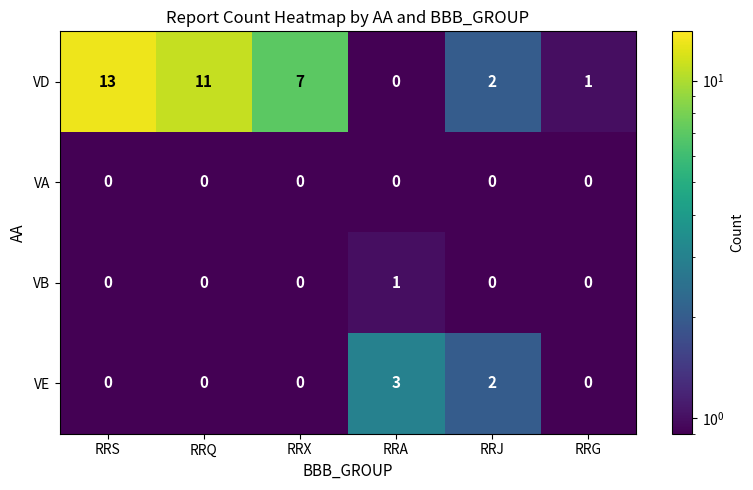

At which label does VD first exceed 7?

RRS